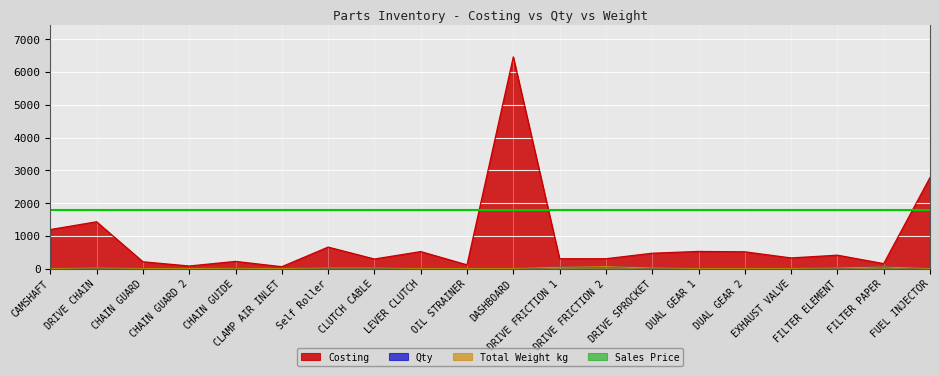

Which series has the widest spread of values?

Costing